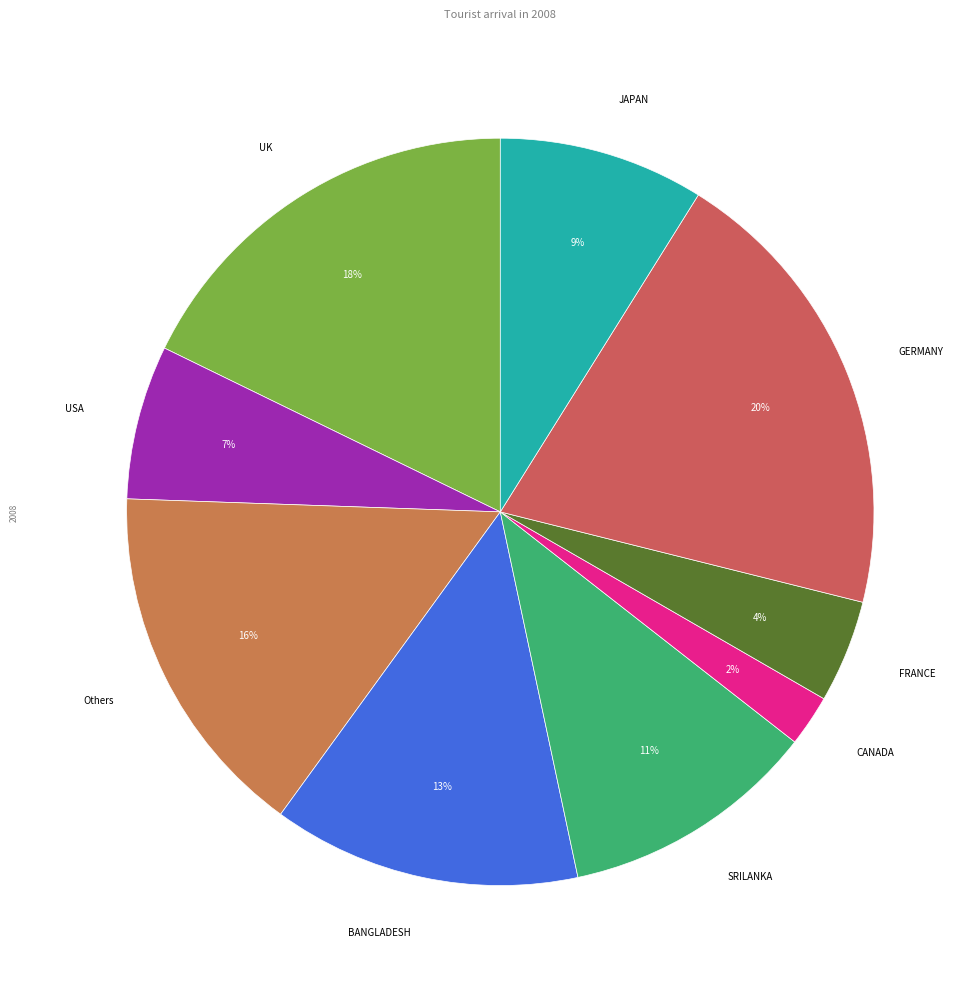

Count the number of slices in the pie.

9